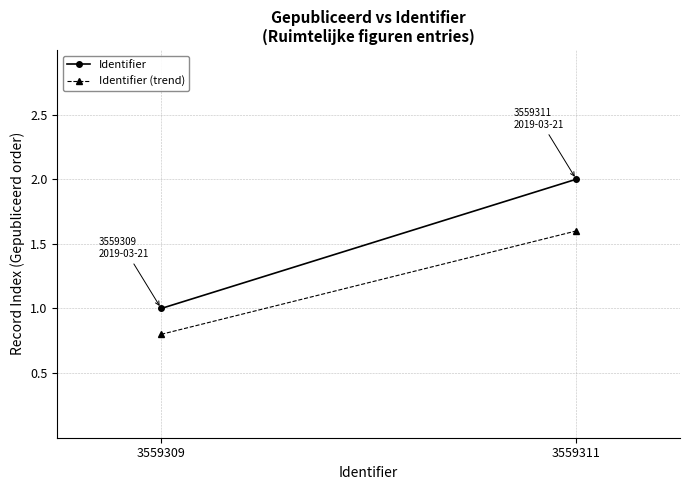

Reading left to right, transcribe all the data shown in this chart.

Identifier: 1.0	2.0
Identifier (trend): 0.8	1.6